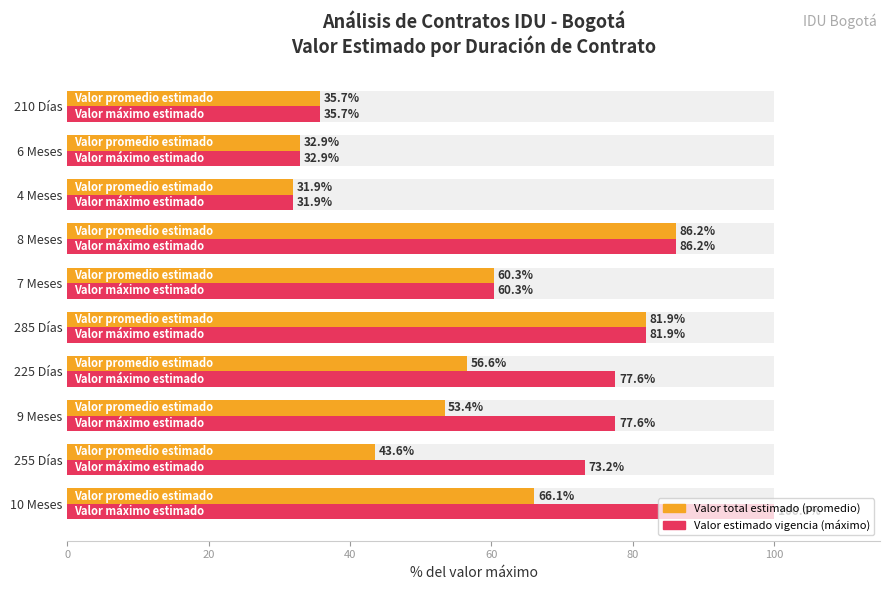

The Valor estimado vigencia (max %) series shows 100.0 at 10 Meses. True or false?

True